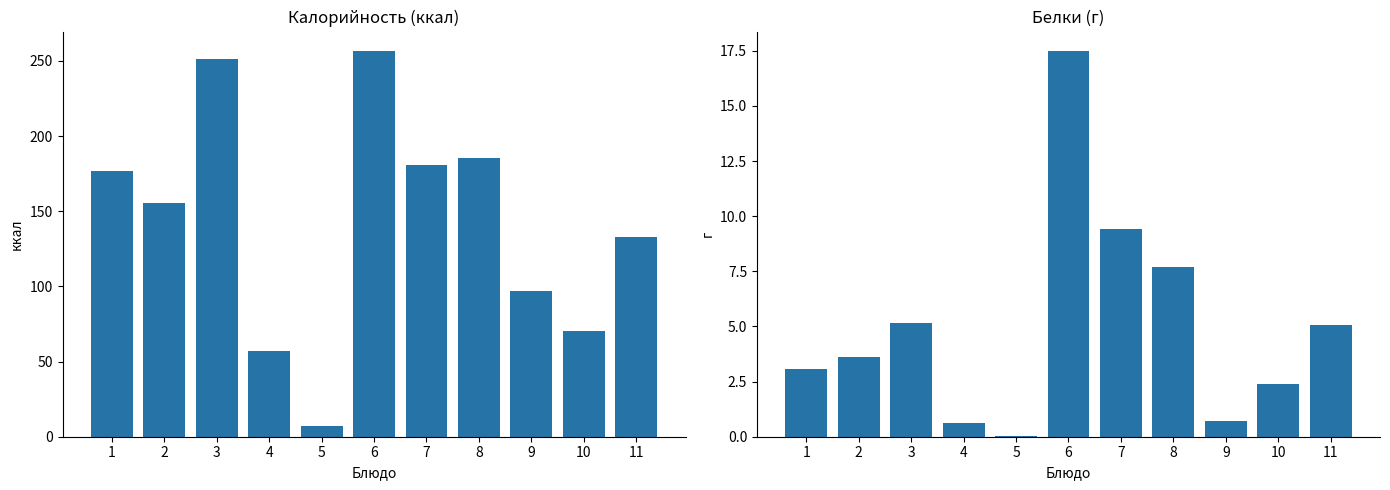

What is the value of the Белки bar at the 4th from the left?

0.6